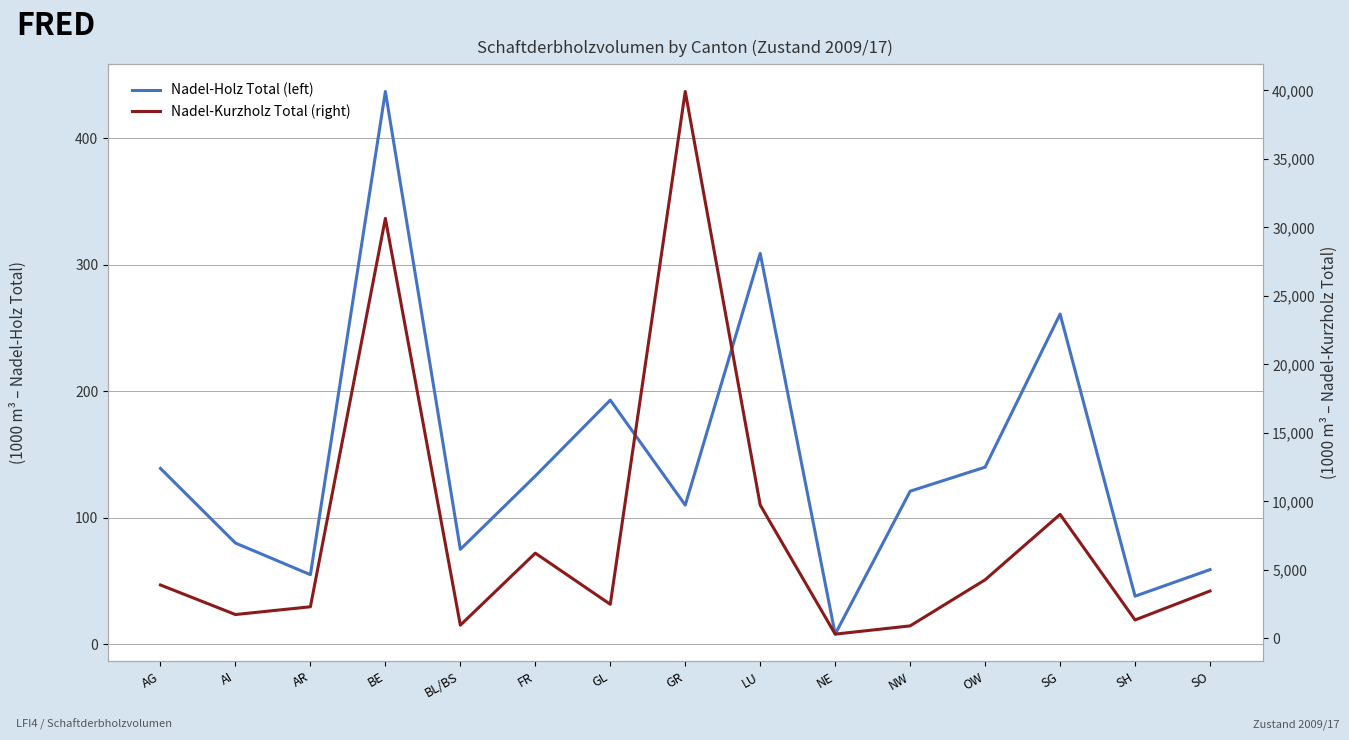

Reading left to right, extract all data points from this chart.

Nadel-Holz Total (left): 139	80	55	437	75	133	193	110	309	8	121	140	261	38	59
Nadel-Kurzholz Total (right): 3900	1744	2310	30656	966	6224	2490	39920	9737	313	916	4280	9053	1348	3461